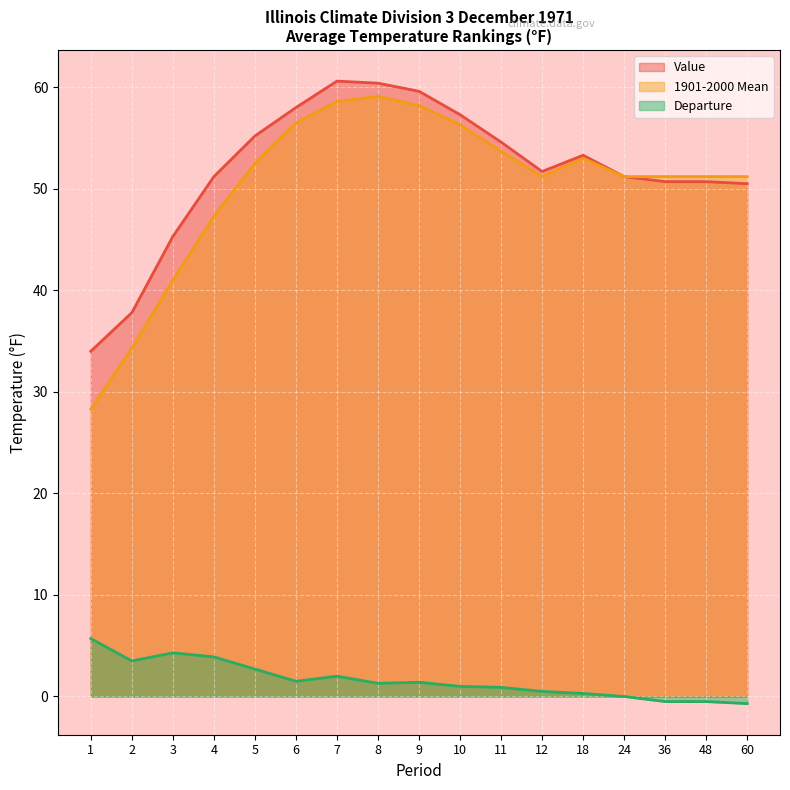

At which label does 1901-2000 Mean first exceed 51?

5